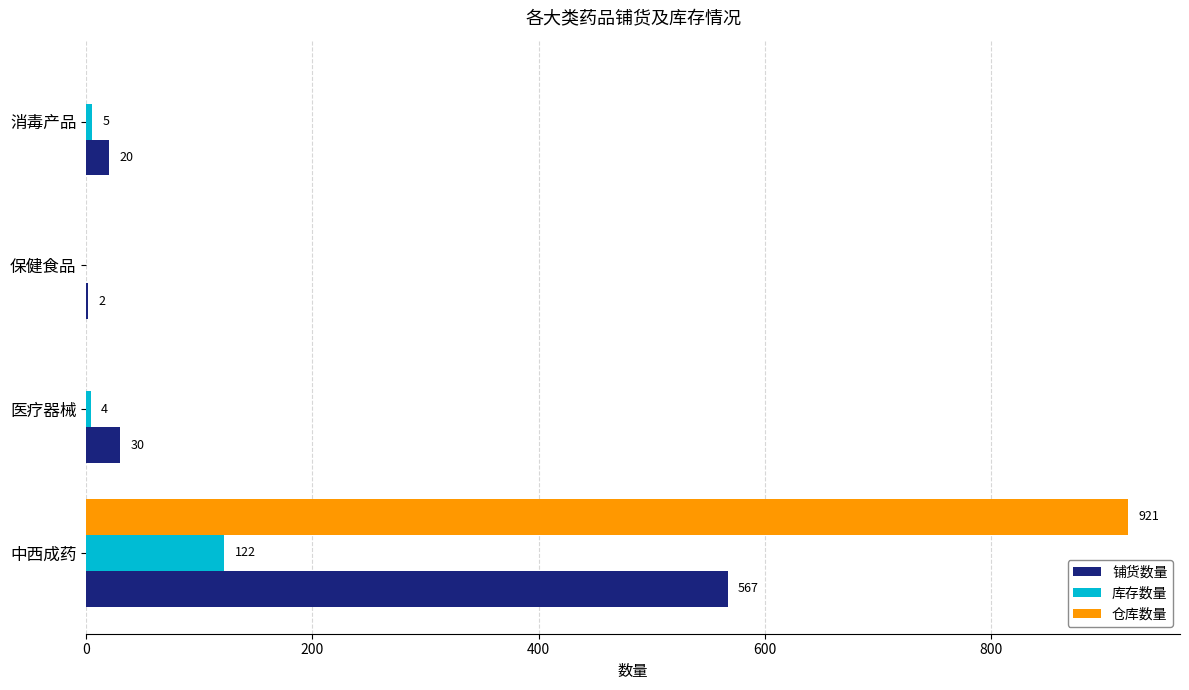

What is the total value across all series at 中西成药?

1610